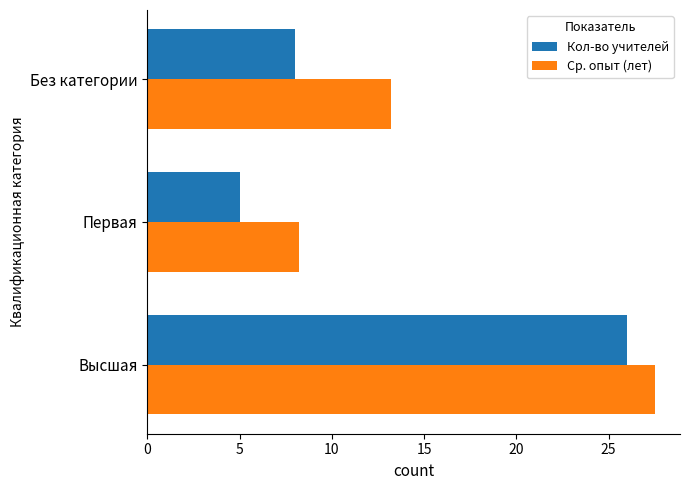

At how many categories does at least one series exceed 19?

1